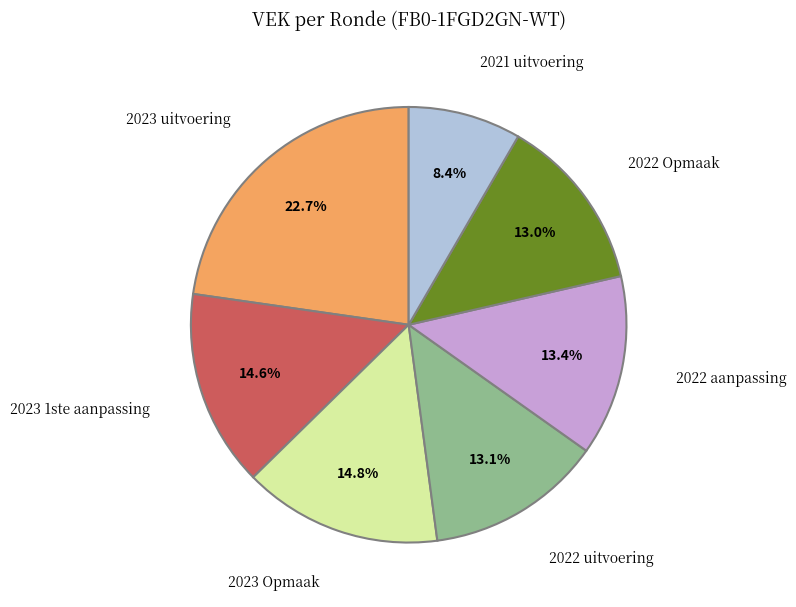

Is there any slice that represents more than half of the pie?

No